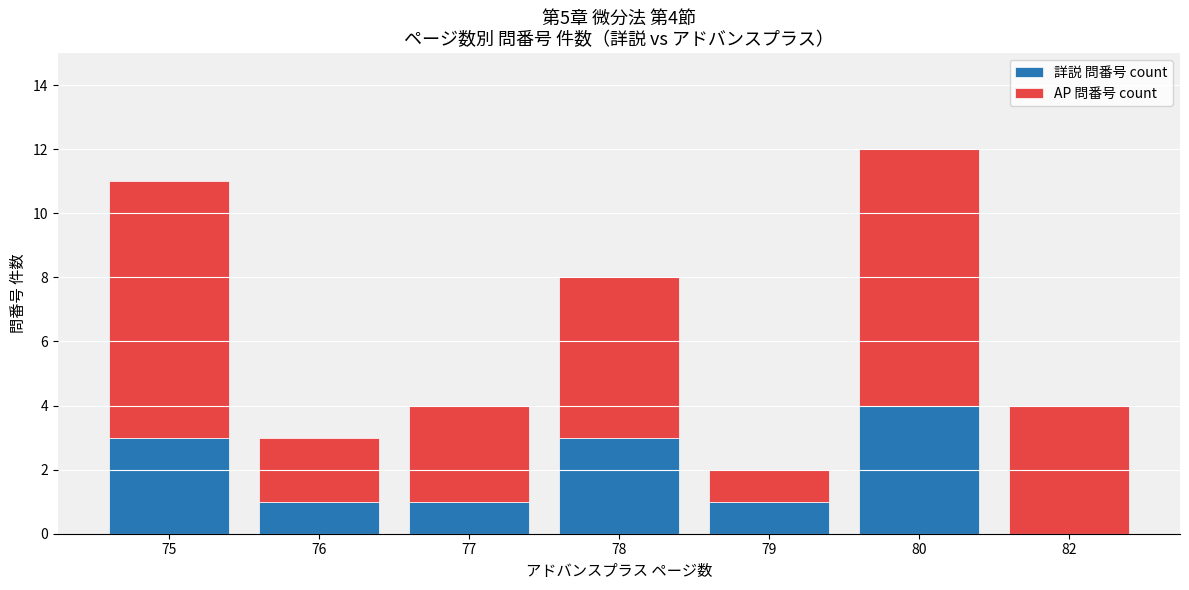

Which category has the highest value in the 詳説 問番号 count series?

80